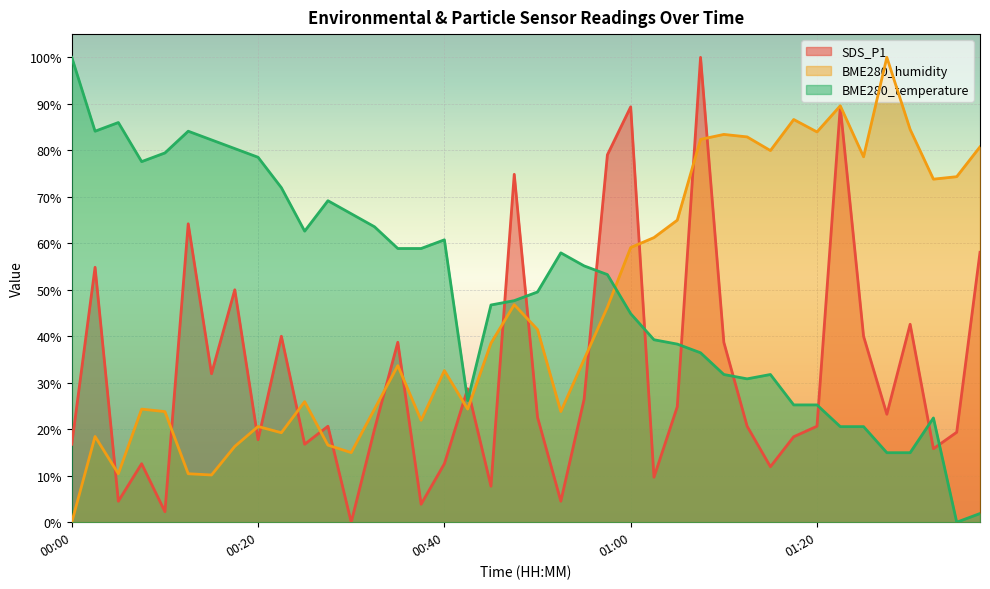

What is the approximate value of BME280_humidity at 01:25?

0.8